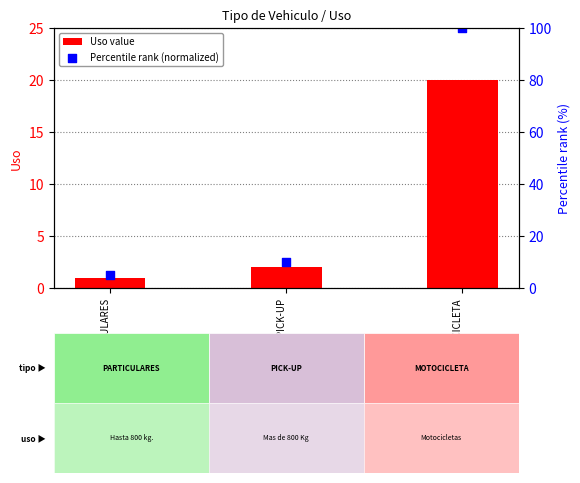

Which series reaches the maximum Y coordinate?

Percentile rank (normalized)